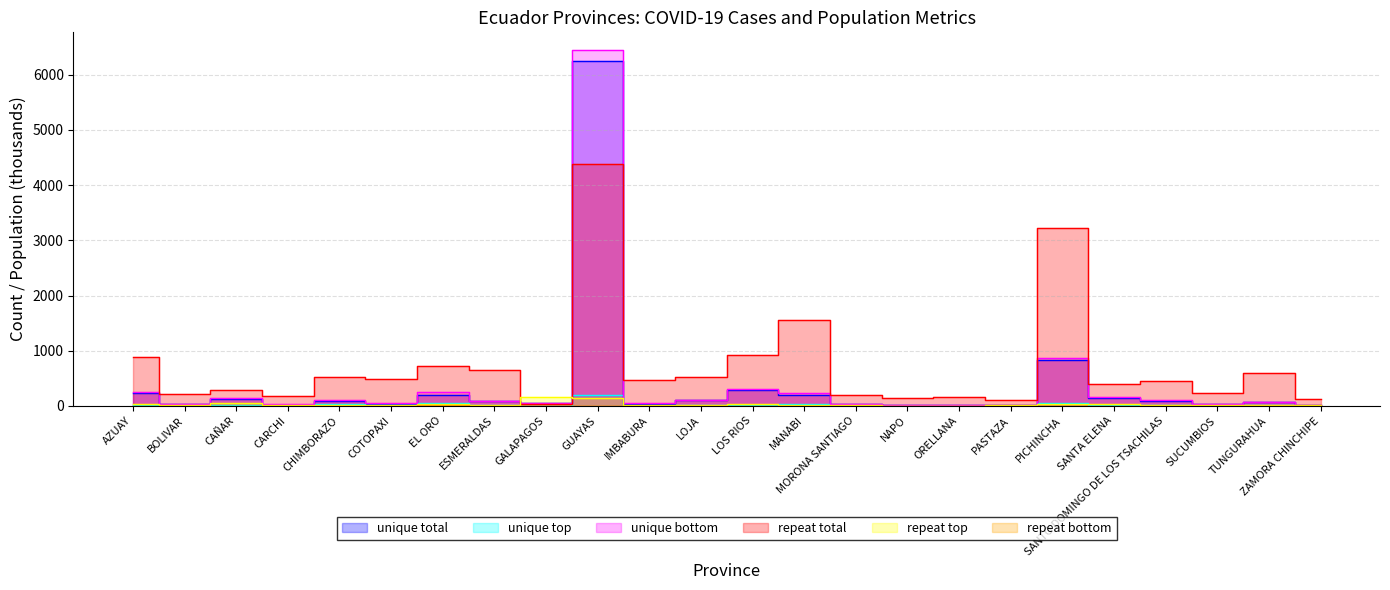

Where is the first local minimum for unique top?

BOLIVAR